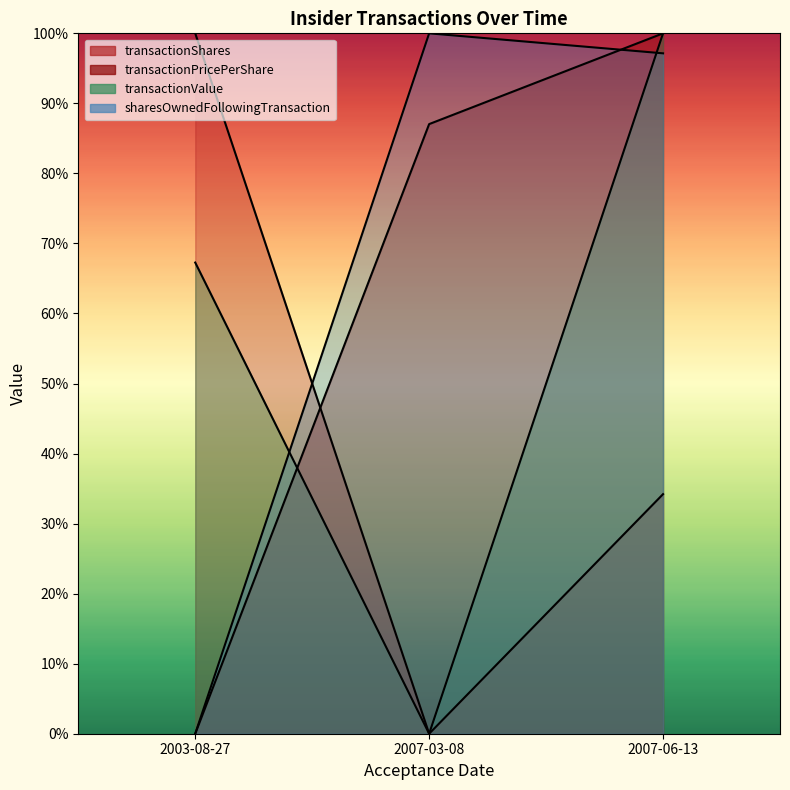

What is the sum of the transactionShares values at 2007-03-08 and 2003-08-27?

1.0